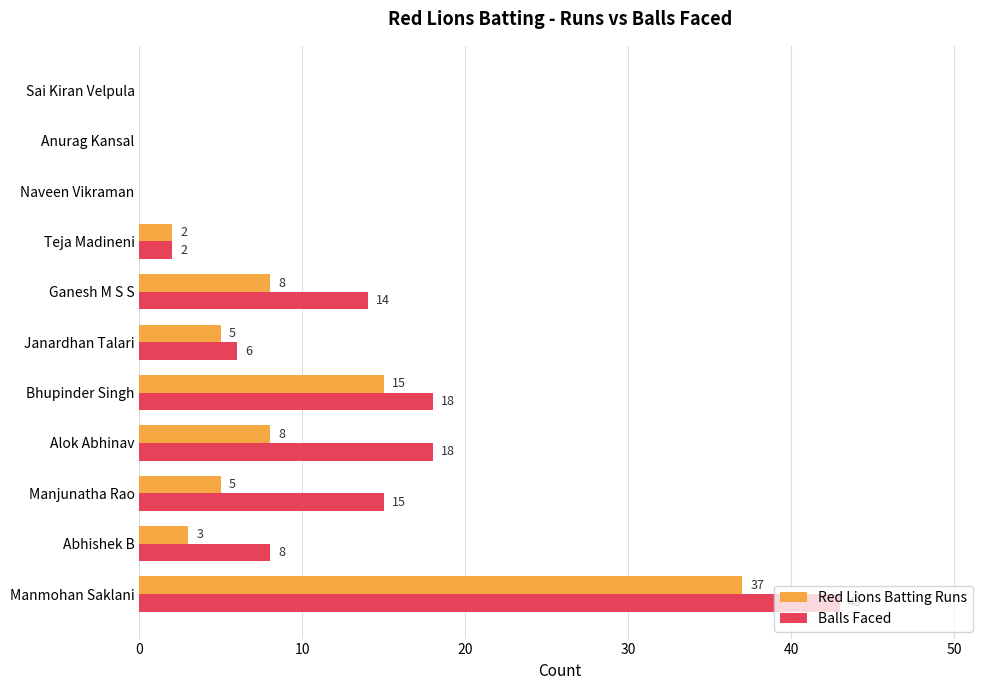

The Balls Faced series shows 26 at Manjunatha Rao. True or false?

False